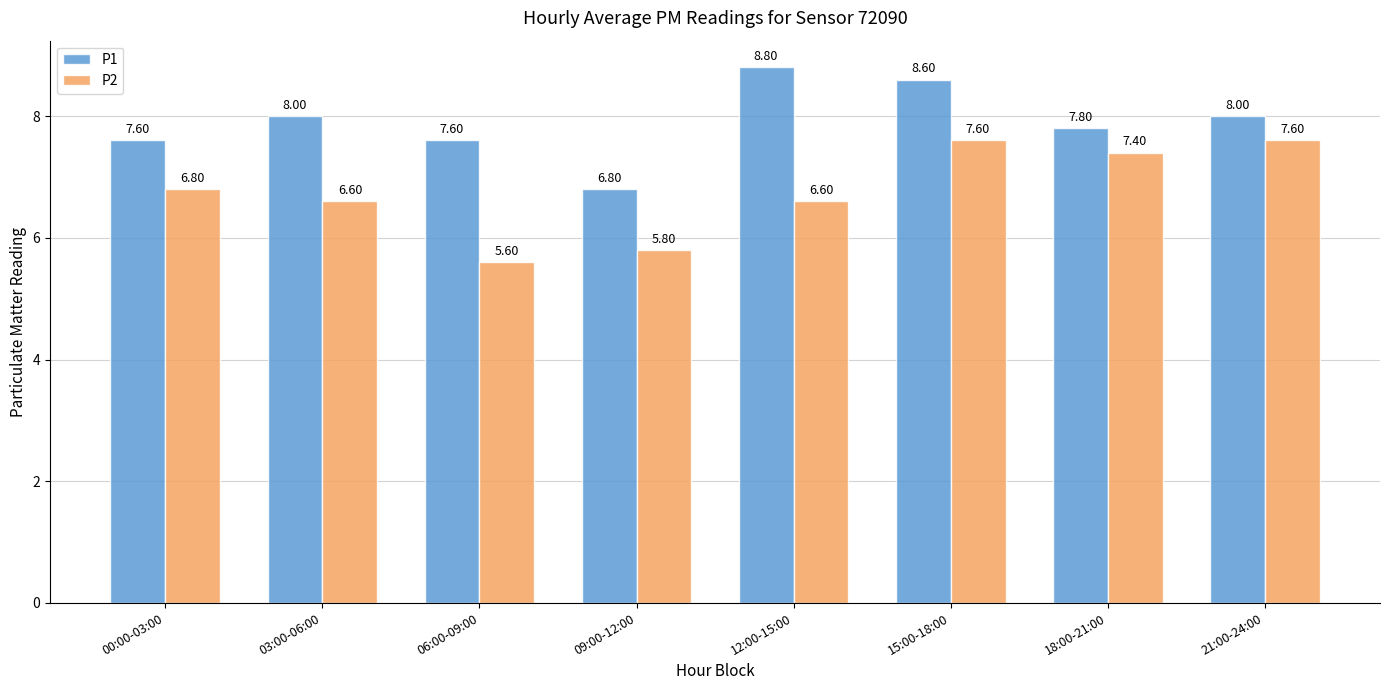

True or false: P1 has a value of 6.8 at 09:00-12:00.

True